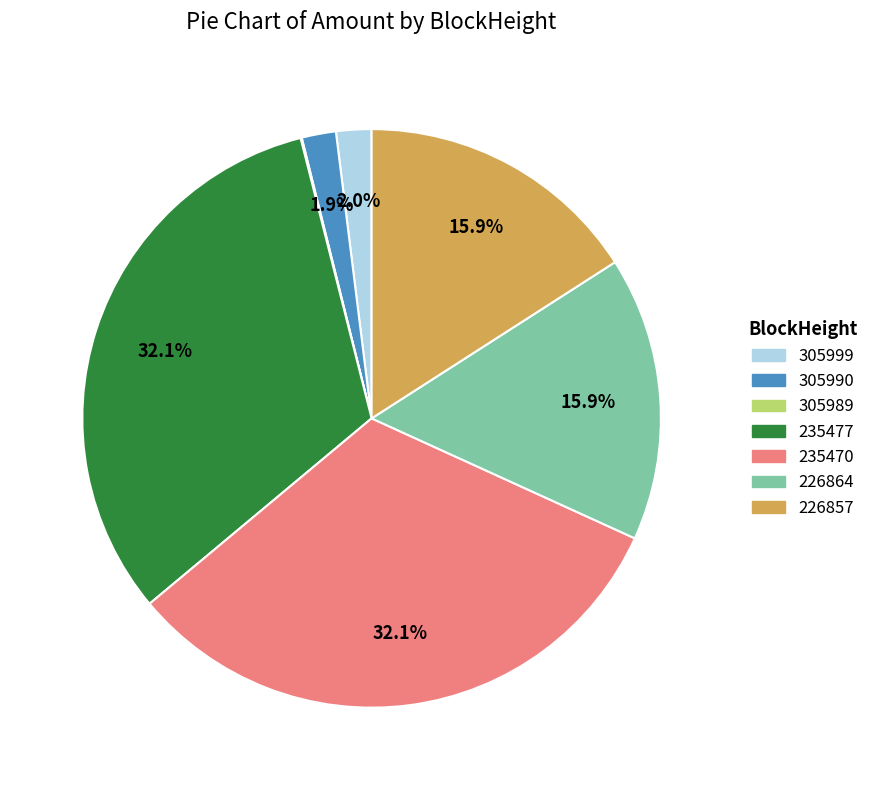

Is there a majority slice in this chart?

No